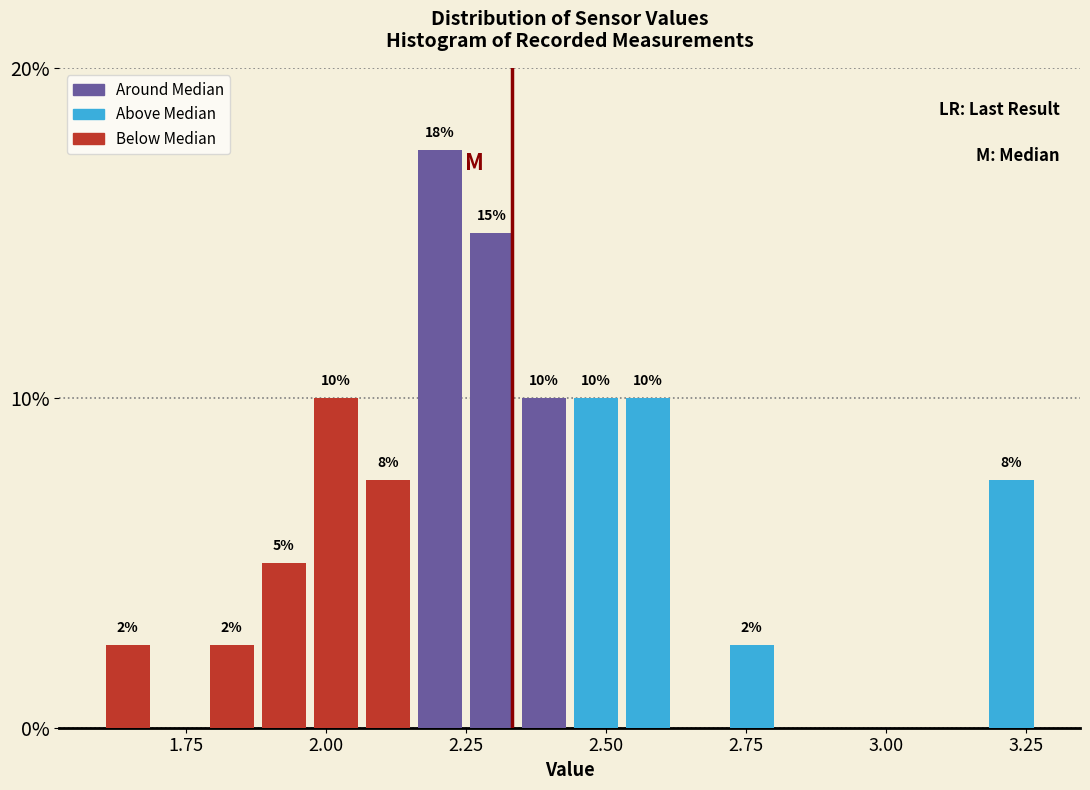

Read against the x-axis, roughly where is the centre of the tallest bar?

2.20